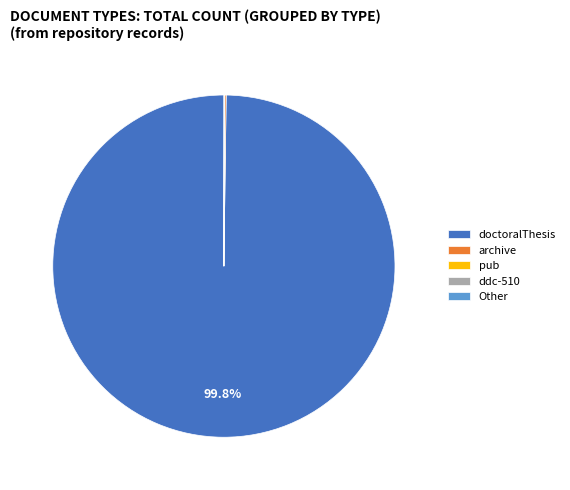

Which slice is the largest?

doctoralThesis